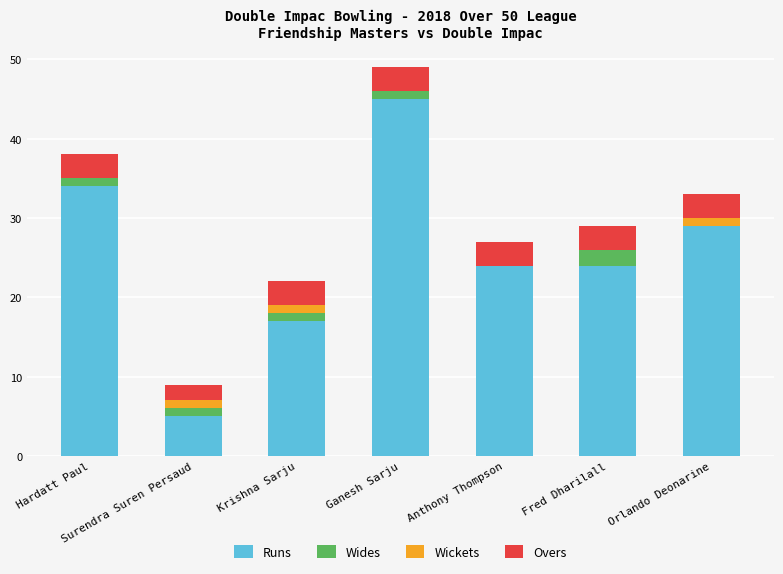

Which category has the highest value in the Runs series?

Ganesh Sarju